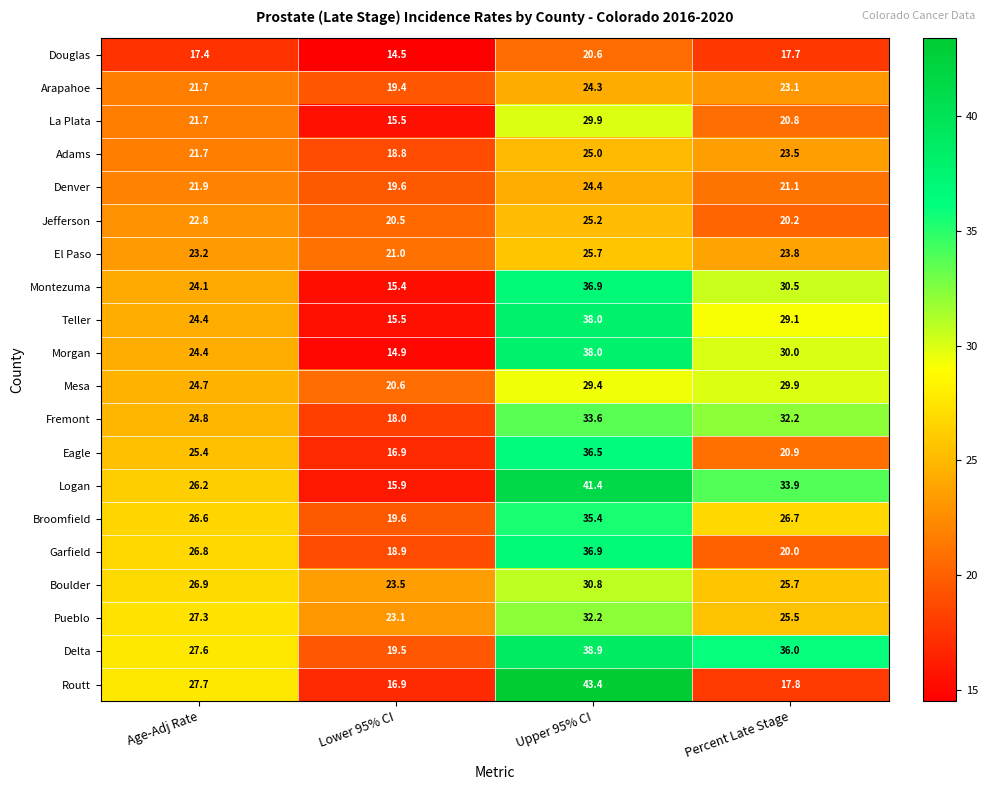

Where is El Paso nearest to the value 23?

Age-Adj Rate